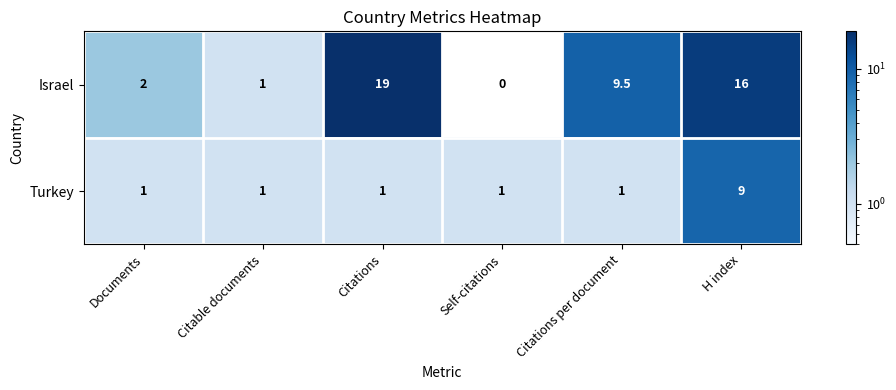

Which series has the widest spread of values?

Israel